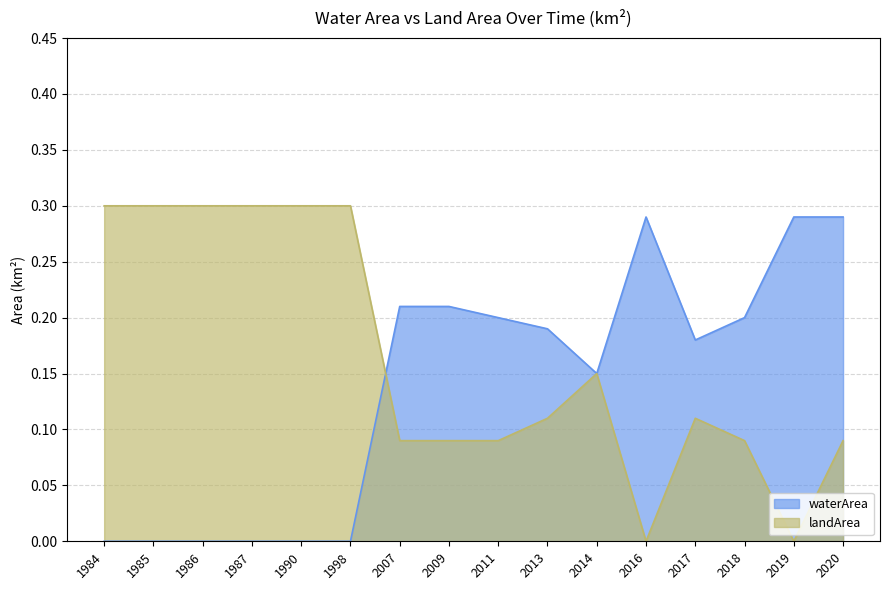

True or false: waterArea has a value of 0.2 at 2007.

True